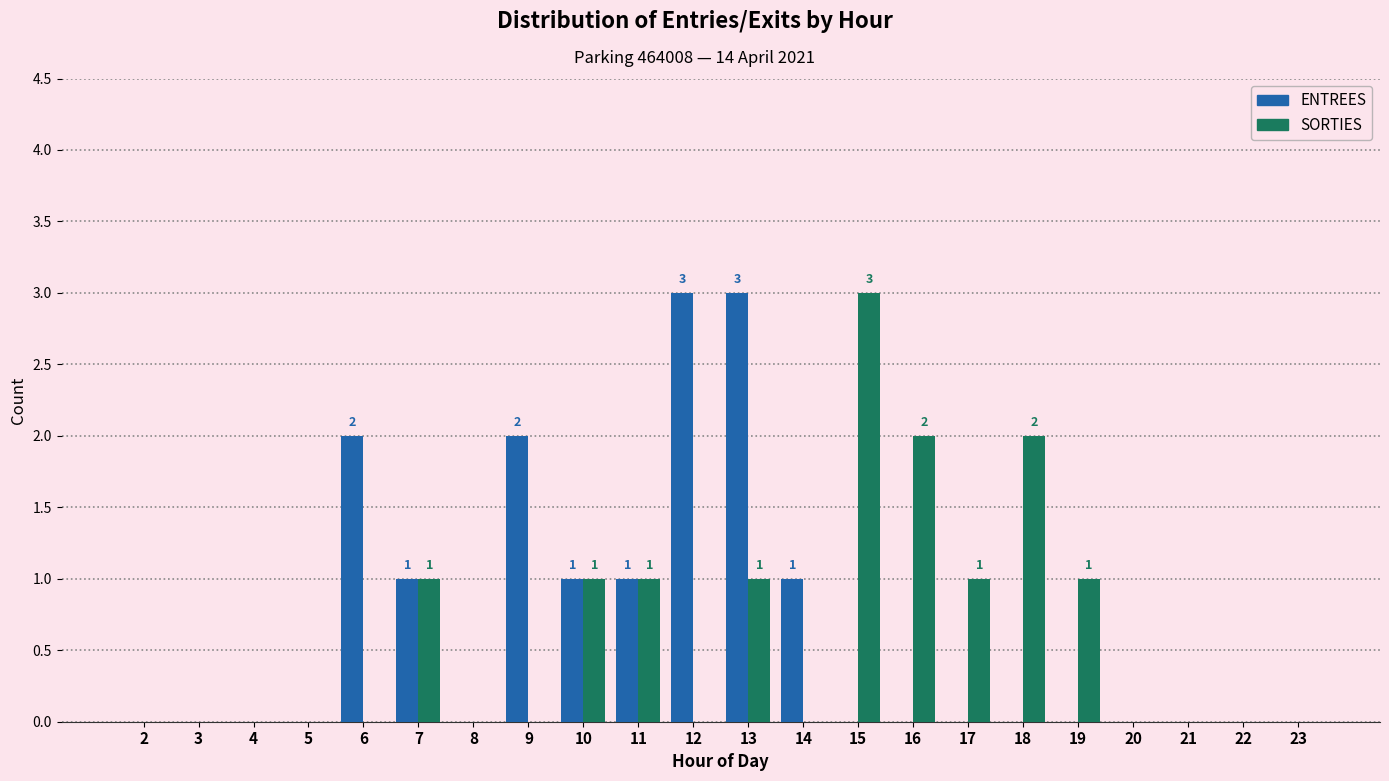

The value of SORTIES at 18 is 2. True or false?

True